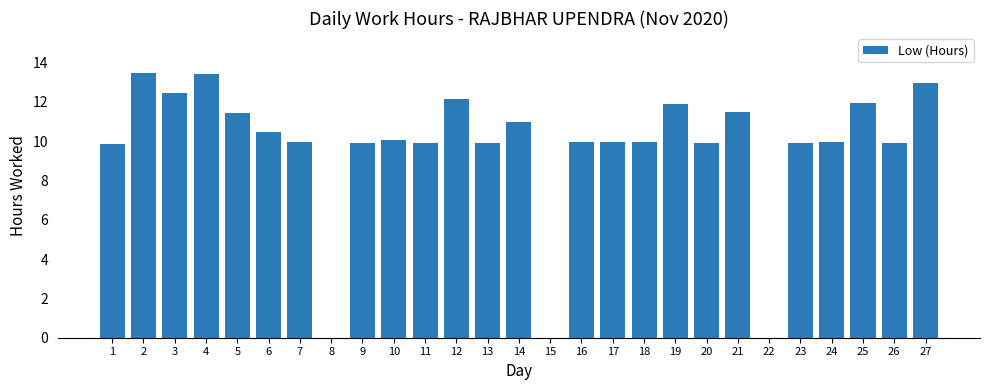

The chart shows a value of 11.9 at 25. True or false?

True